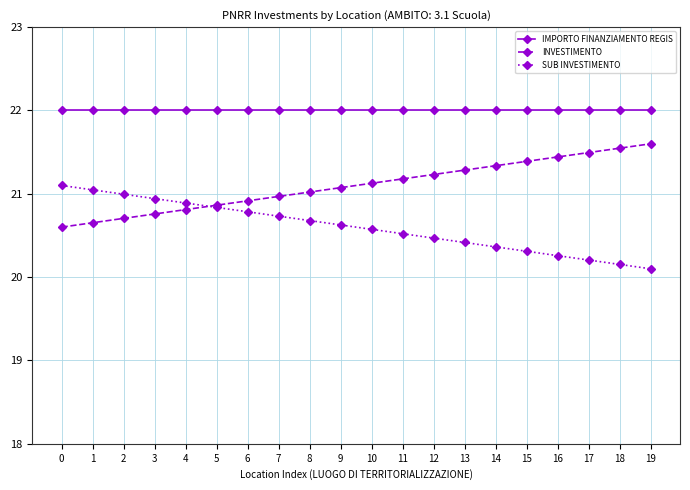

List the labels in order of SUB INVESTIMENTO value, largest first.

0, 1, 2, 3, 4, 5, 6, 7, 8, 9, 10, 11, 12, 13, 14, 15, 16, 17, 18, 19